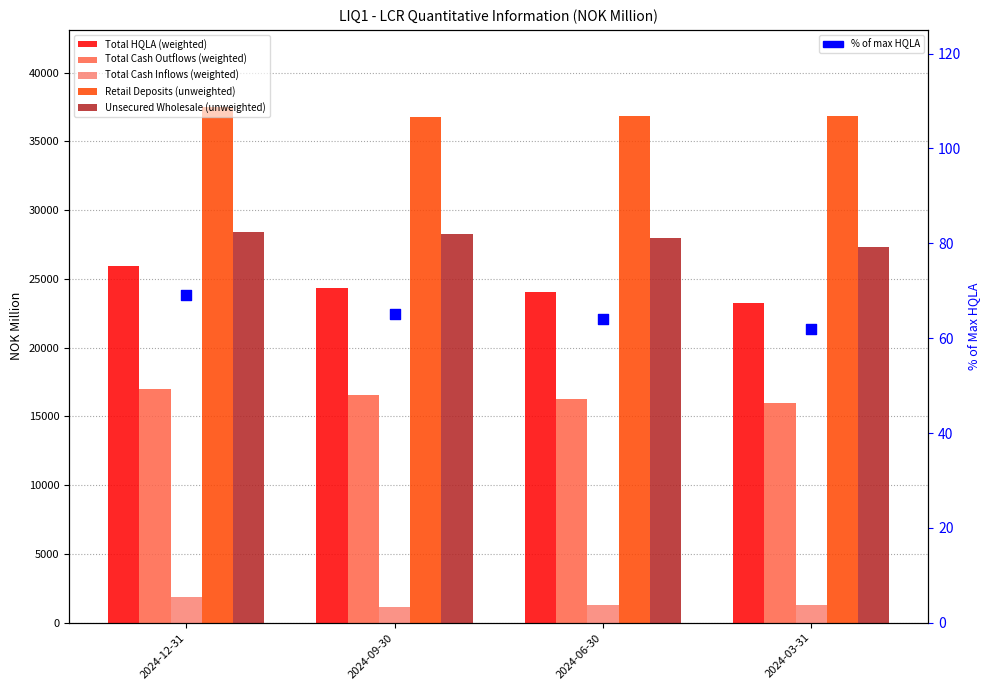

Which series has the largest total across all categories?

Retail Deposits (unweighted)